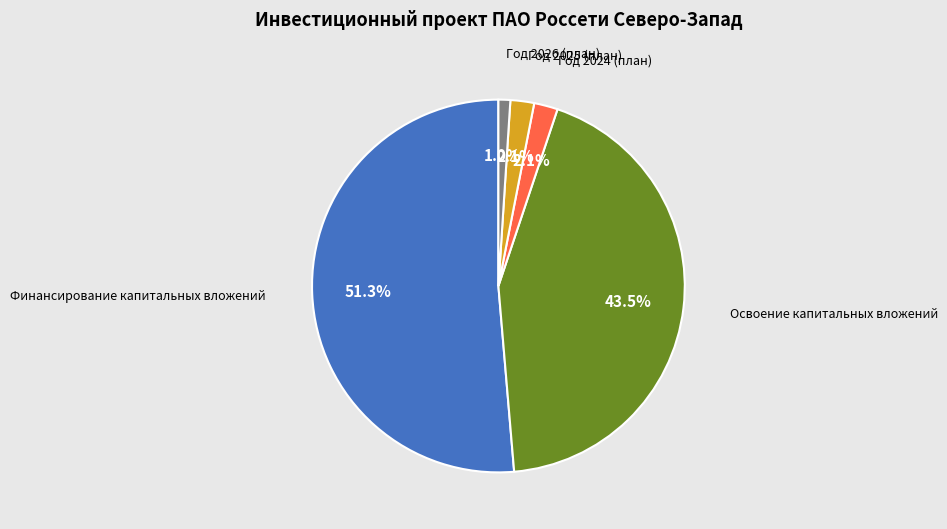

Does any single category account for the majority?

Yes